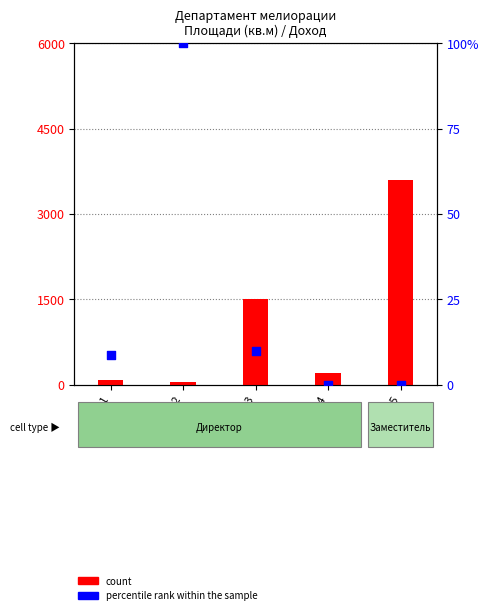

Is the value of percentile rank within the sample at GSM3 greater than the value of count at GSM4?

No